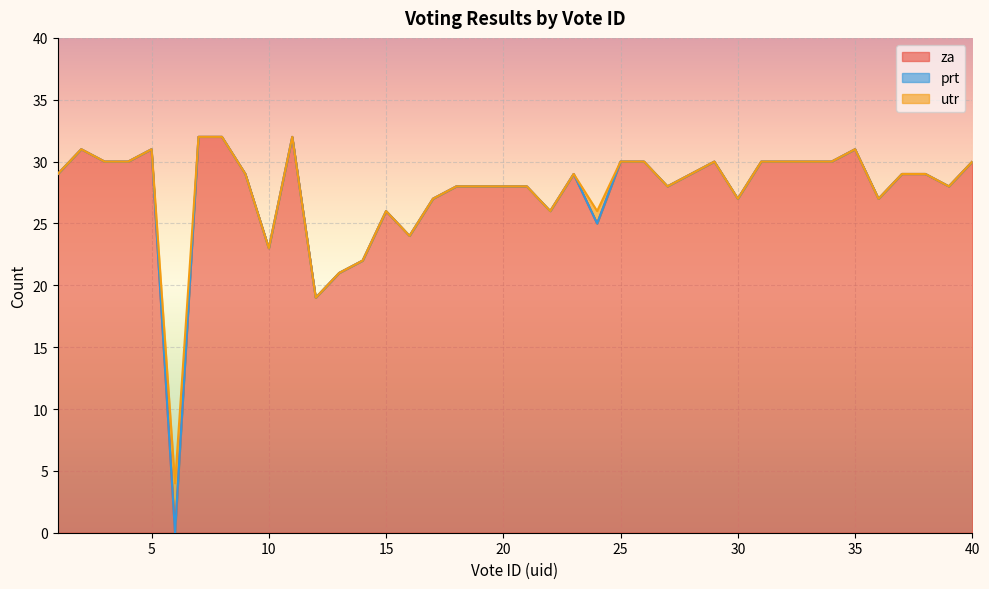

What is the sum of all za values?

1098